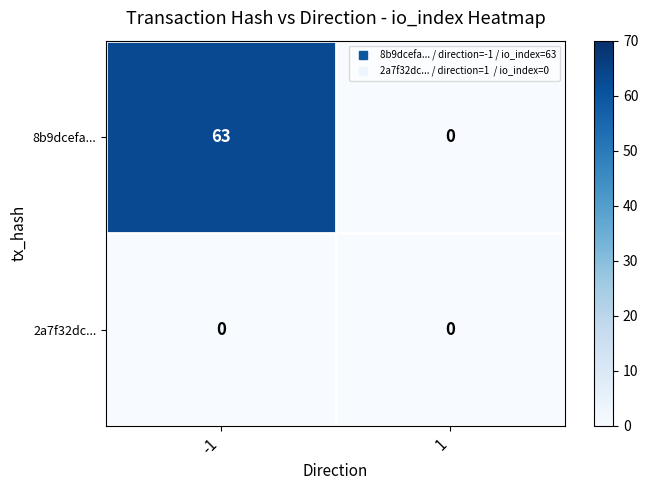

What is the average value of the 8b9dcefa... series?

32